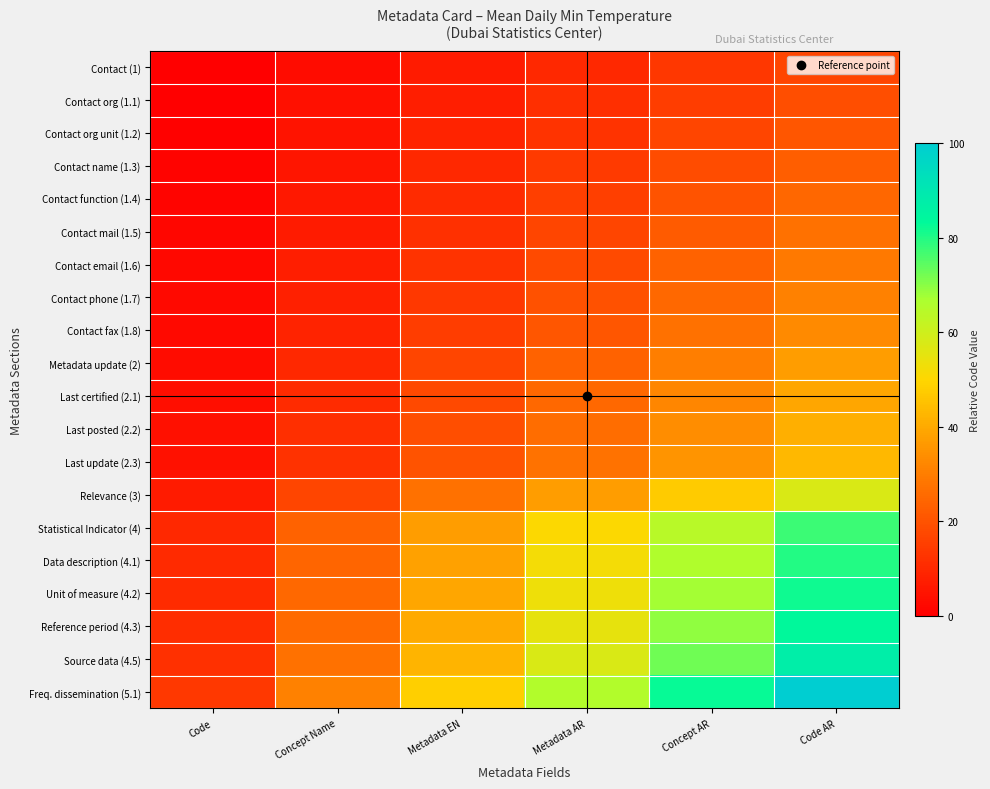

Which has a higher value, Metadata EN or Code AR?

Code AR